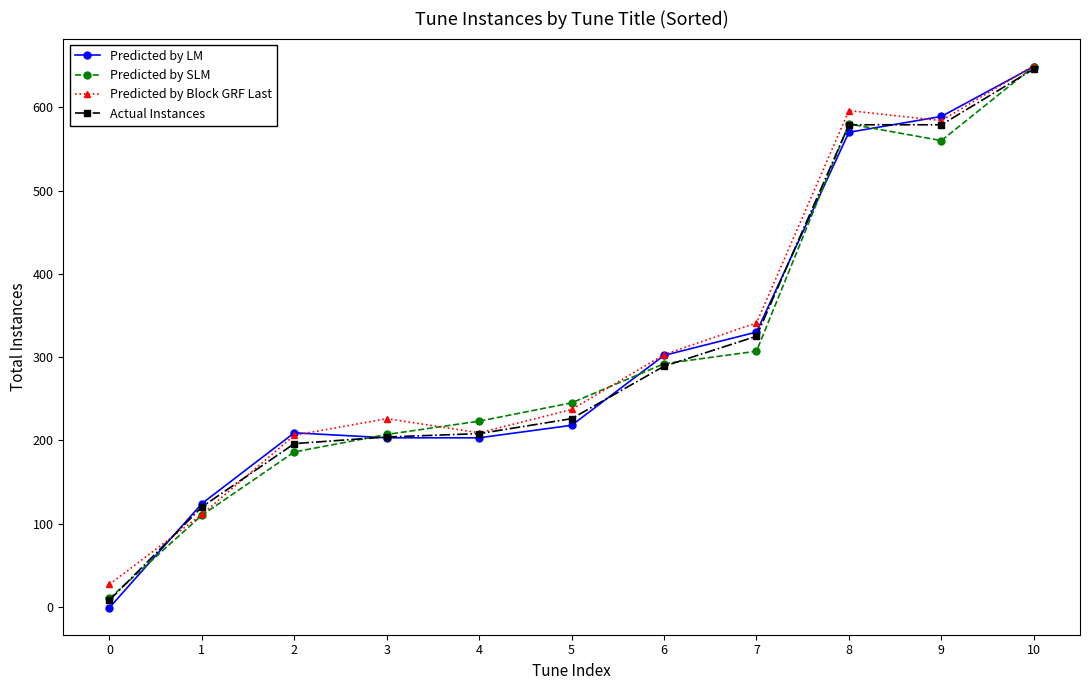

Which series has the largest range (max minus min)?

Predicted by LM